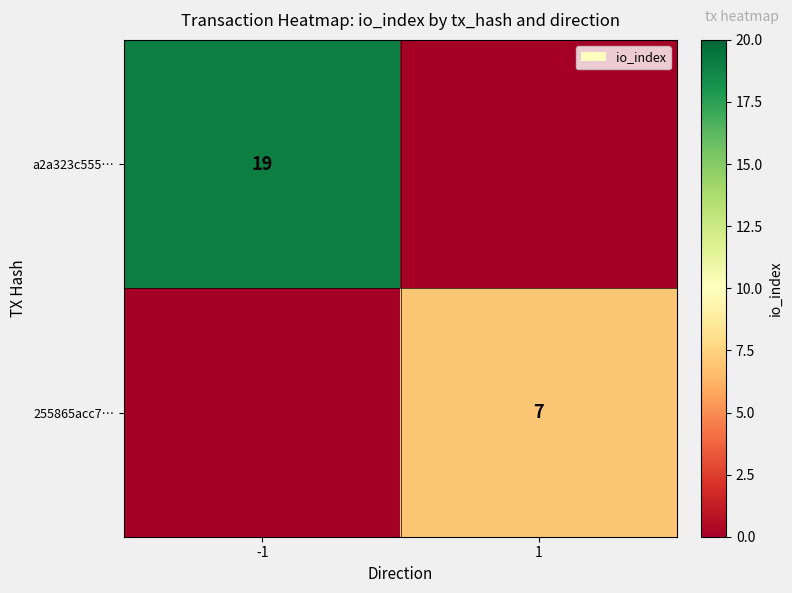

The value of 255865acc7… at 1 is 7. True or false?

True